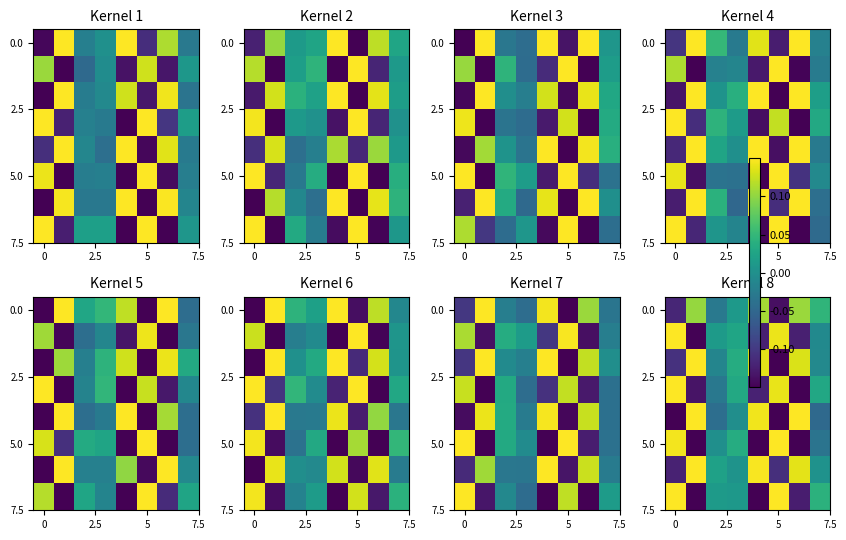

At how many categories does at least one series exceed 0?

8